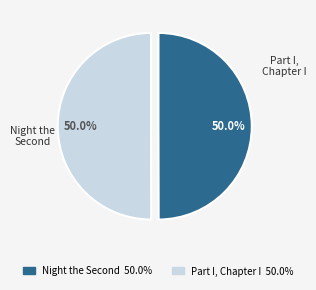

How many slices are in this pie chart?

2